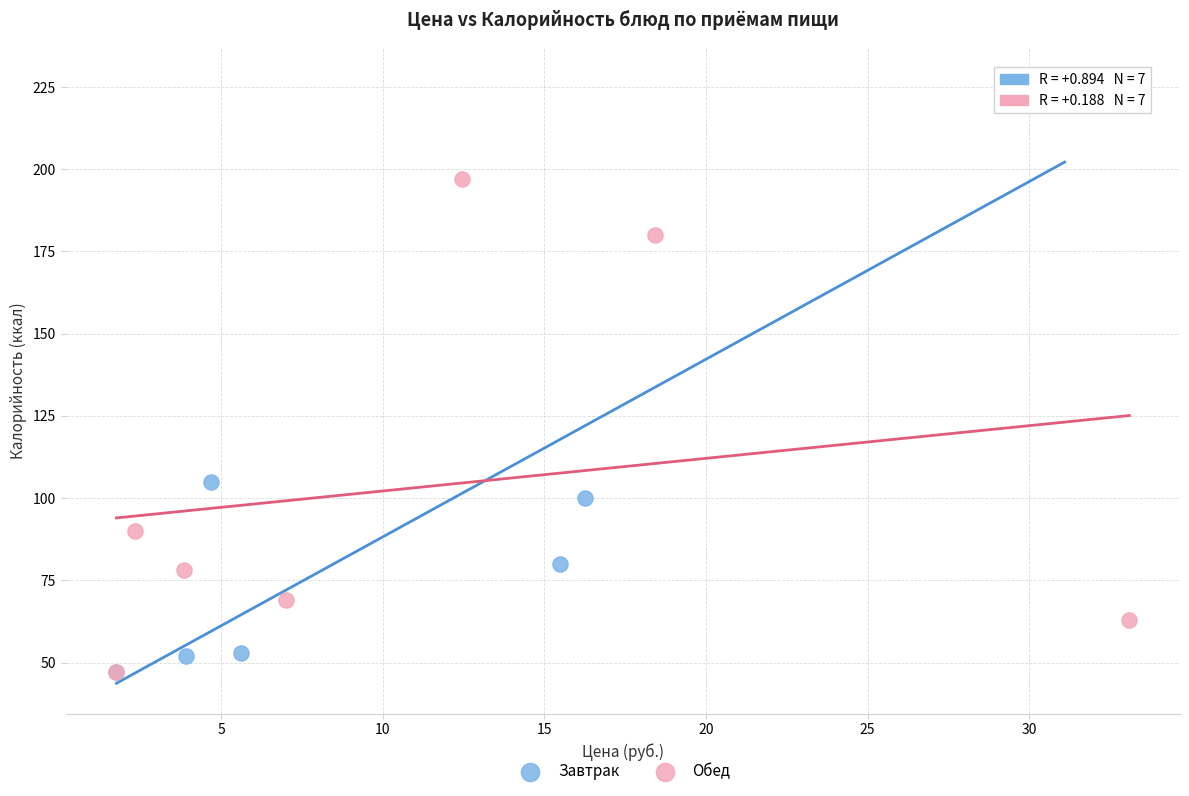

Which series reaches the maximum Y coordinate?

Завтрак